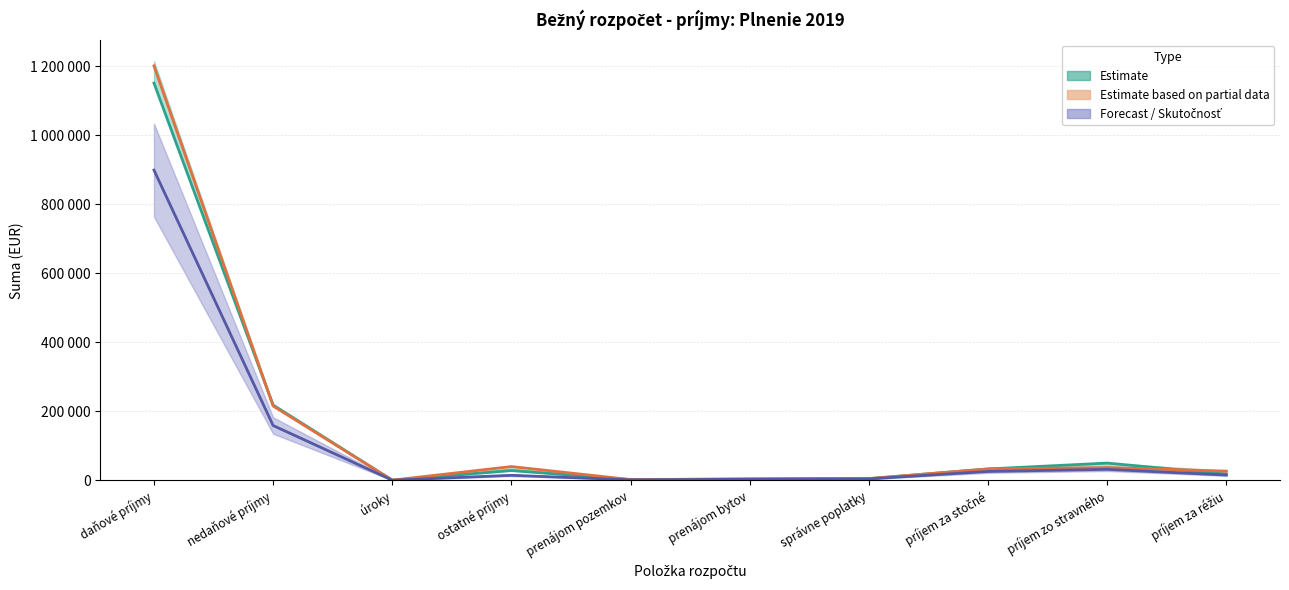

What is the label of the 3rd point from the left?

úroky